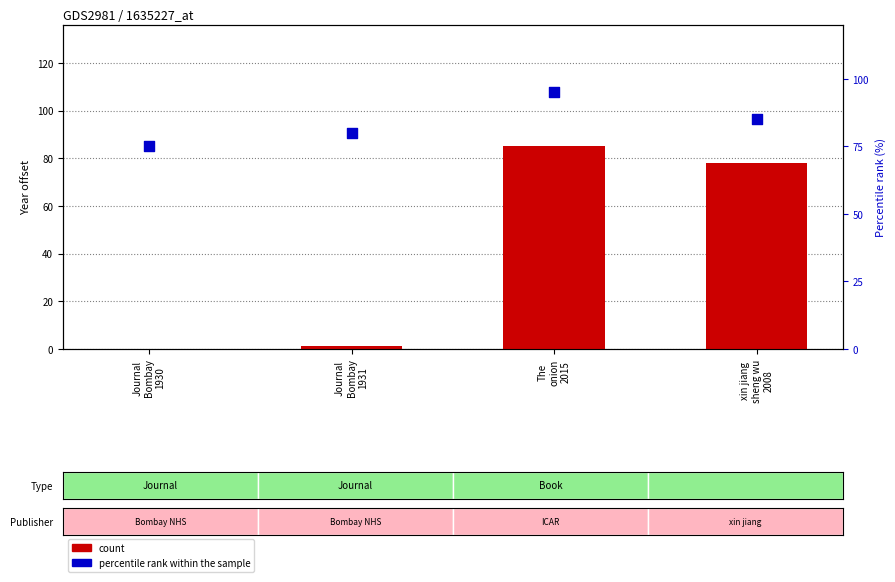

Which series has the largest total across all categories?

percentile rank within the sample